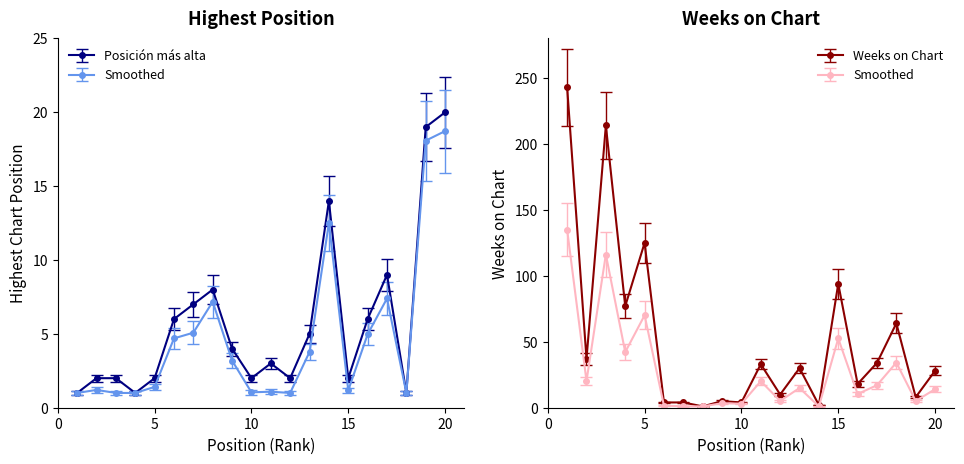

Which category has the highest value in the Posición más alta series?

20